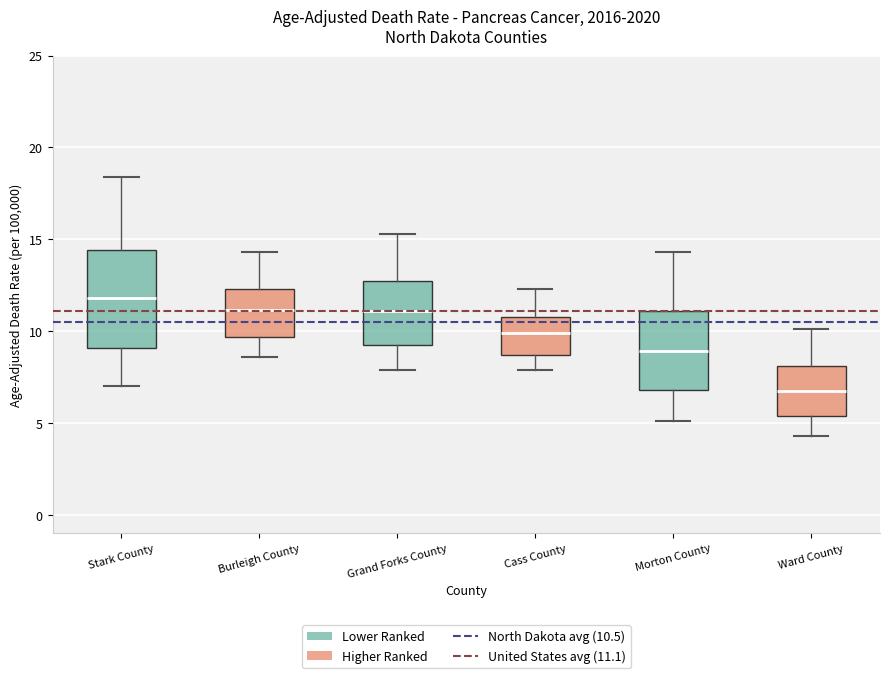

Where does the median line of the box for Morton County sit on the y-axis? The values are not printed on the chart, so give them approximately, as read against the axis.

9.0